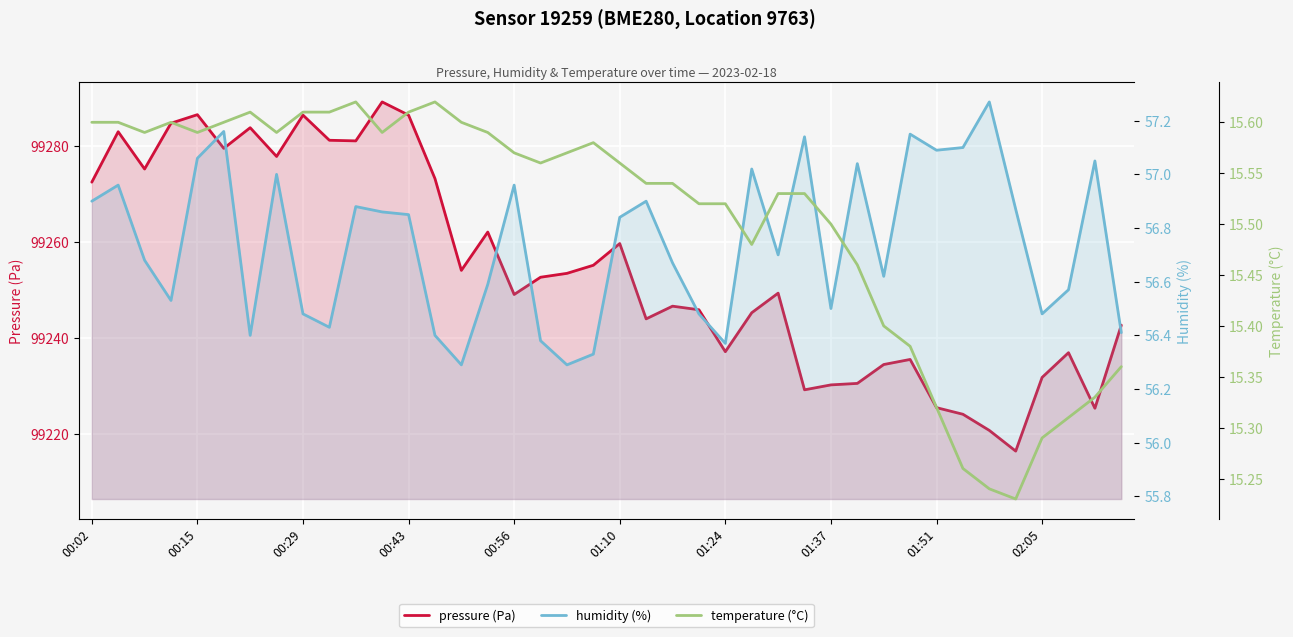

How many lines are shown in the chart?

3